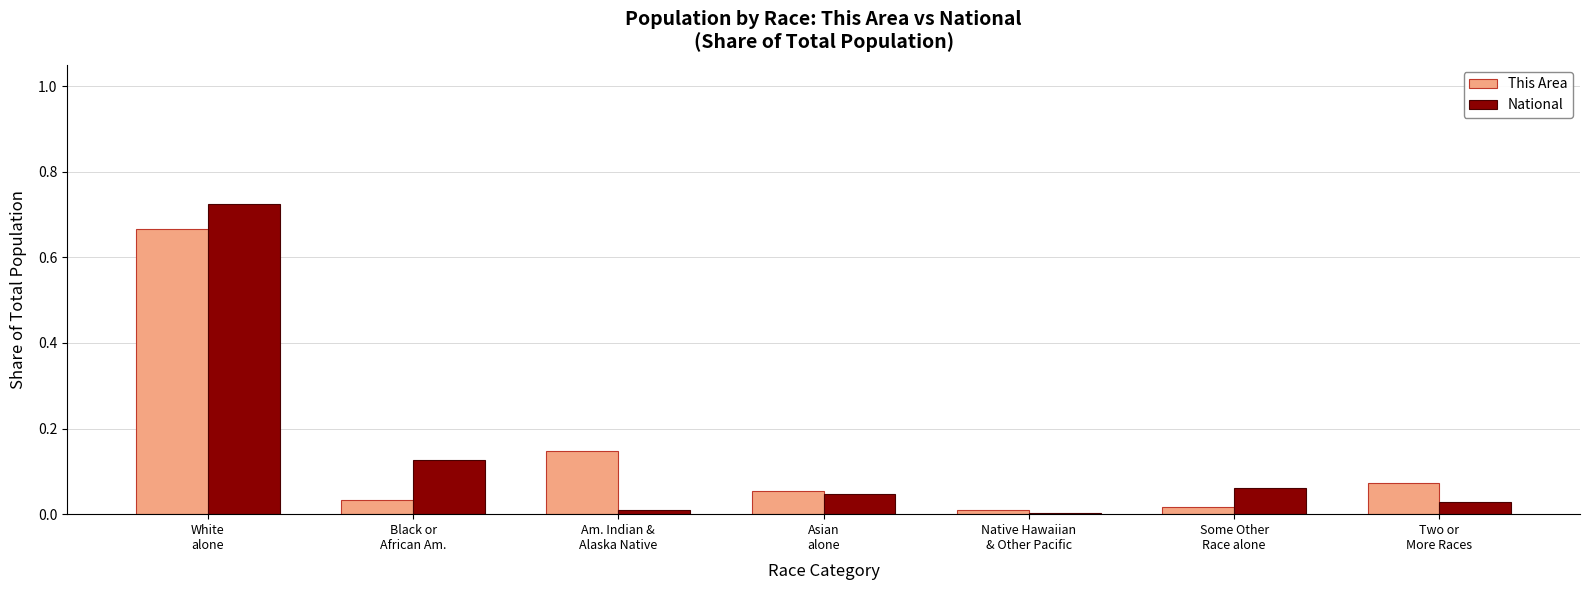

How many groups of bars are there?

7